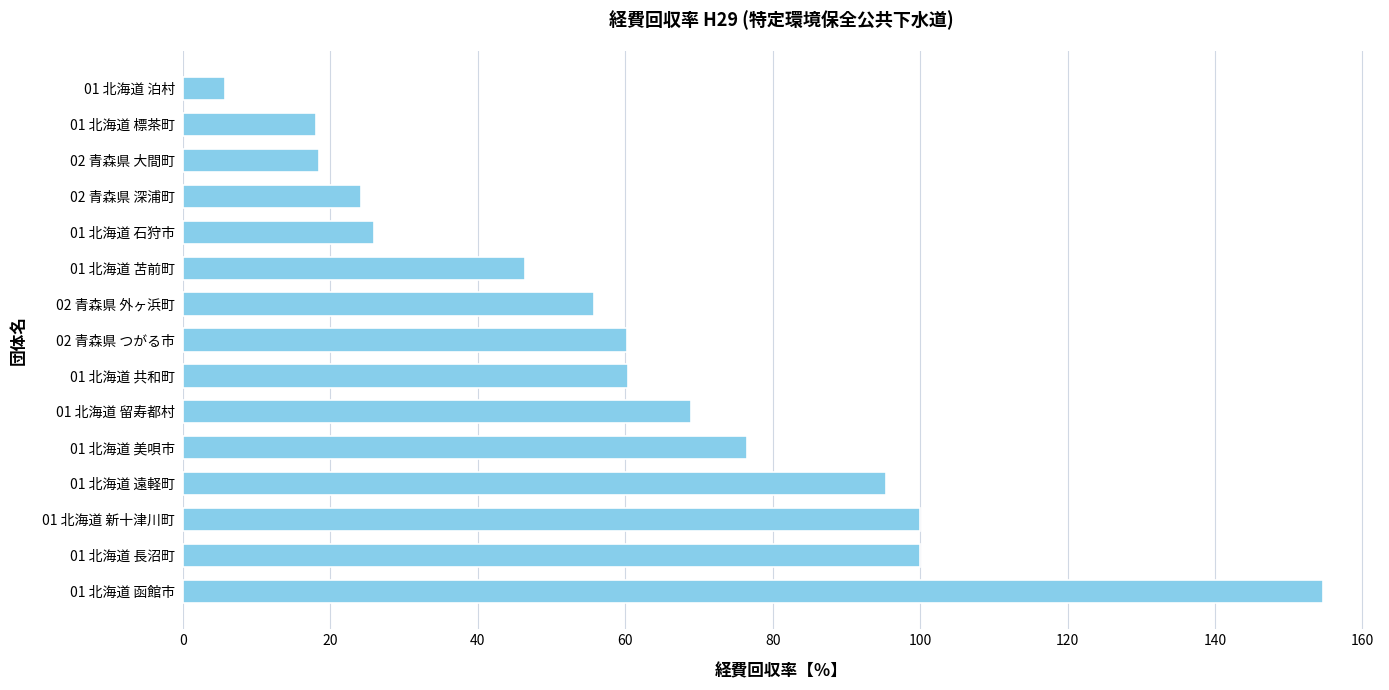

Is it true that the value at 01 北海道 長沼町 is 174.0?

False